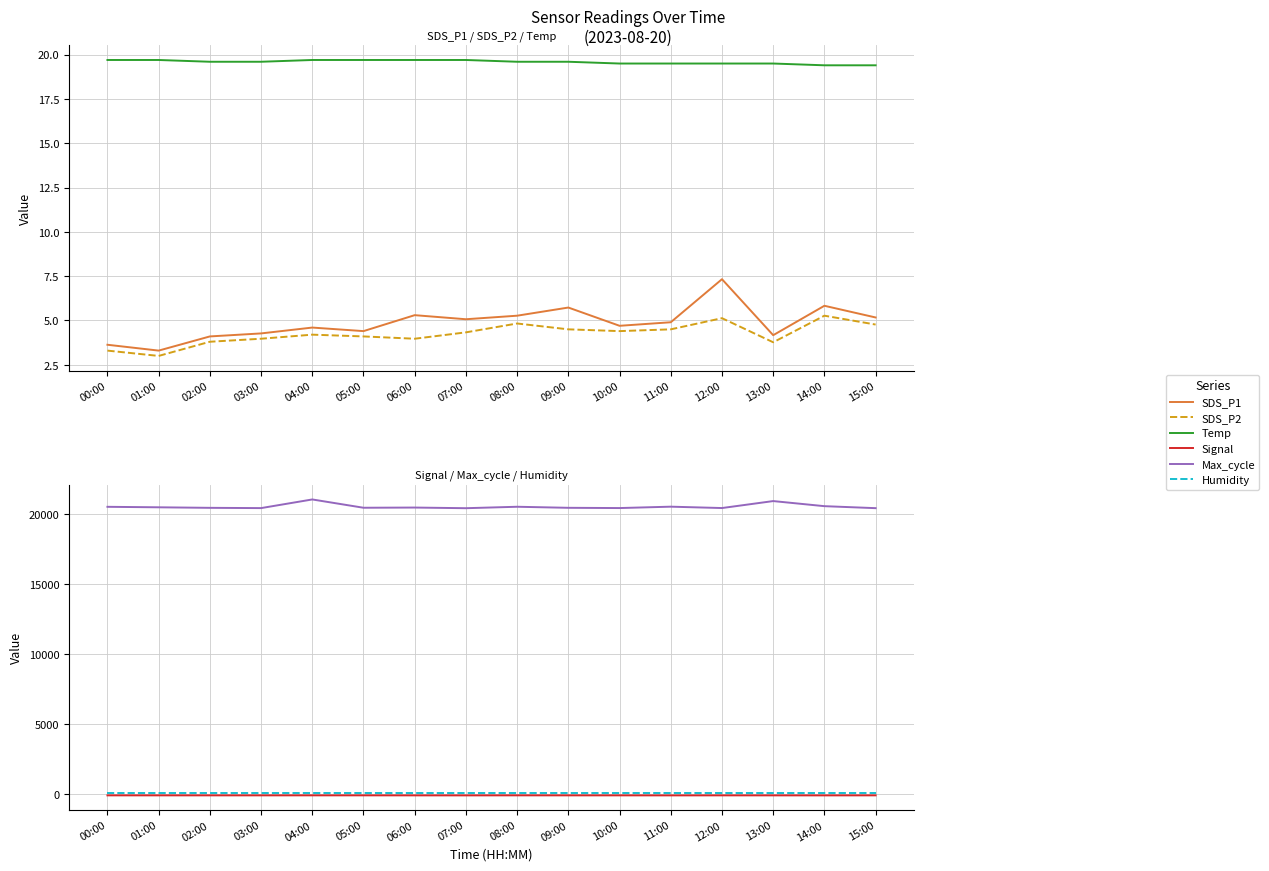

What is the sum of all Temp values?

313.4